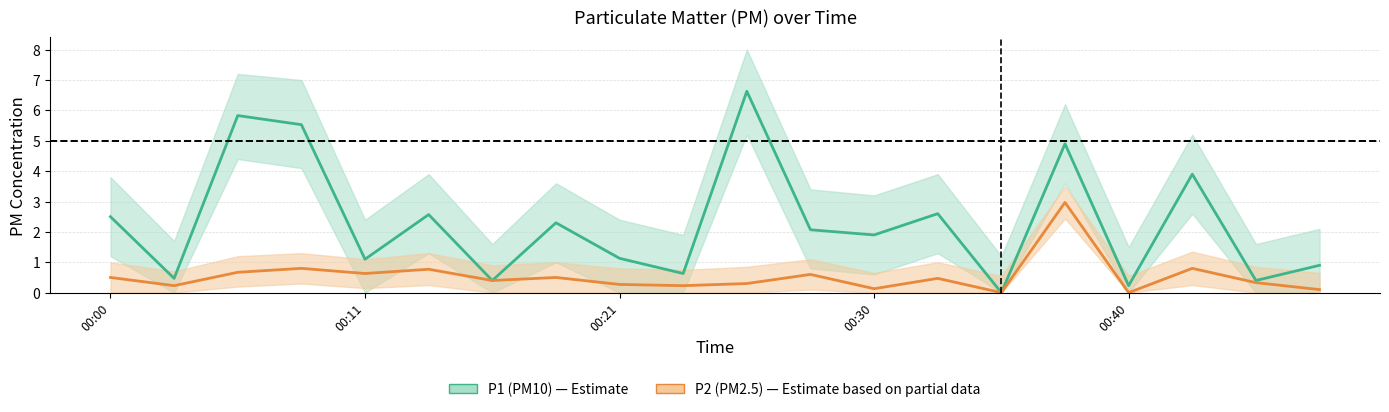

Reading right to left, extract all data points from this chart.

P1 (PM10): 0.9	0.4	3.9	0.2	4.9	0.0	2.6	1.9	2.1	6.6	0.6	1.1	2.3	0.4	2.6	1.1	5.5	5.8	0.5	2.5
P2 (PM2.5): 0.1	0.3	0.8	0.0	3.0	0.0	0.5	0.1	0.6	0.3	0.2	0.3	0.5	0.4	0.8	0.6	0.8	0.7	0.2	0.5